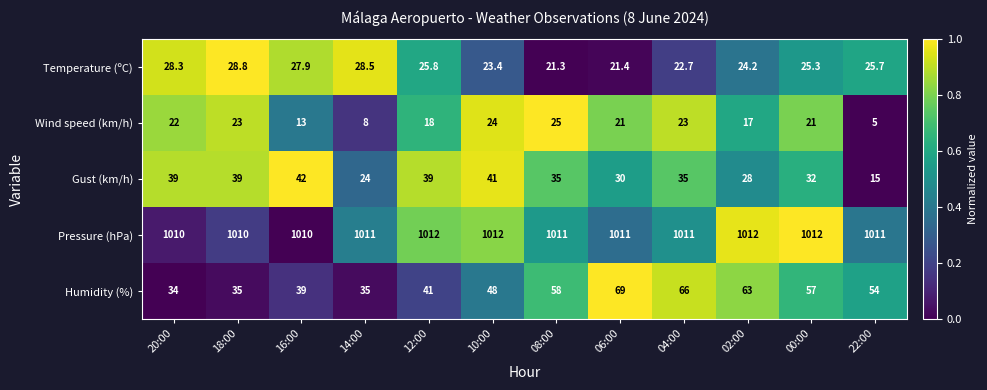

How many data points in Wind speed (km/h) are less than 21?

5